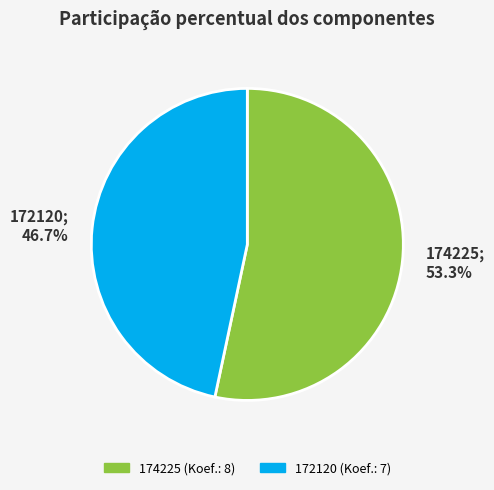

Which has a higher value, 174225 or 172120?

174225